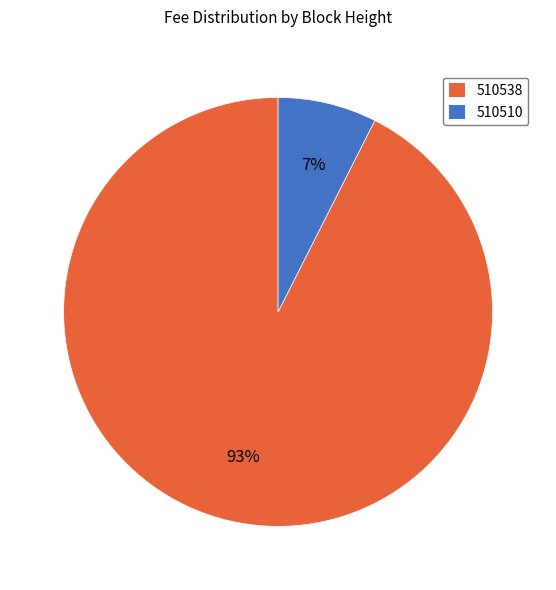

Between 510510 and 510538, which is larger?

510538